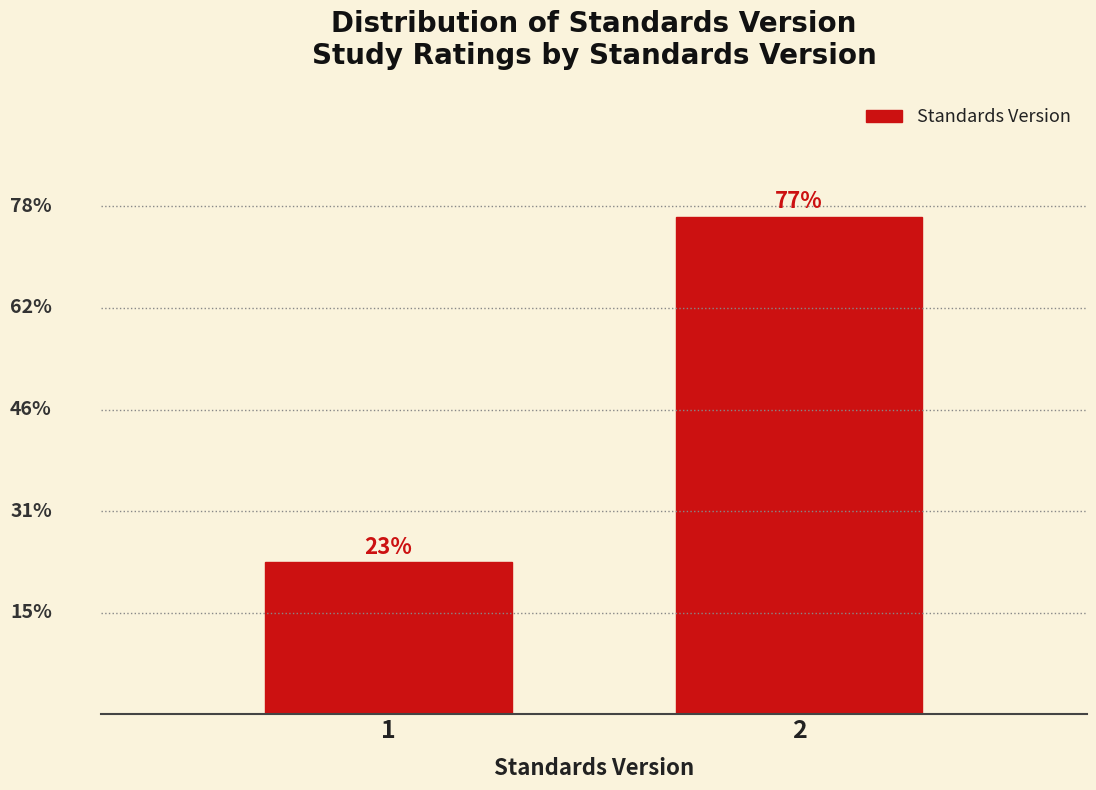

Are the bars horizontal?

No